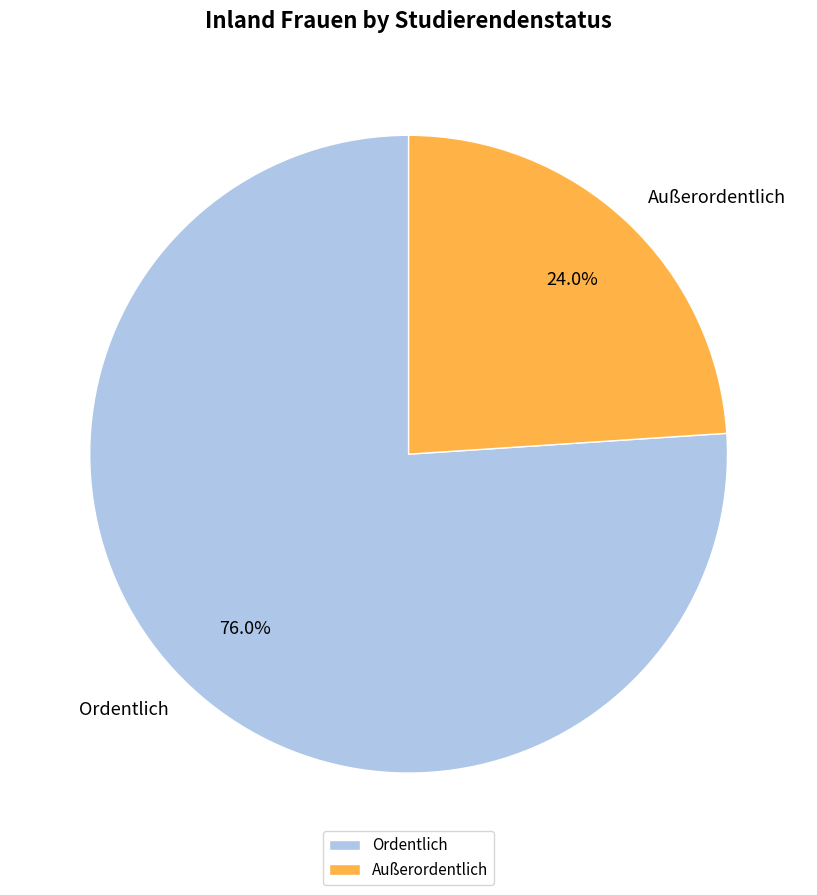

Is it true that Ordentlich is 82% of the pie?

False